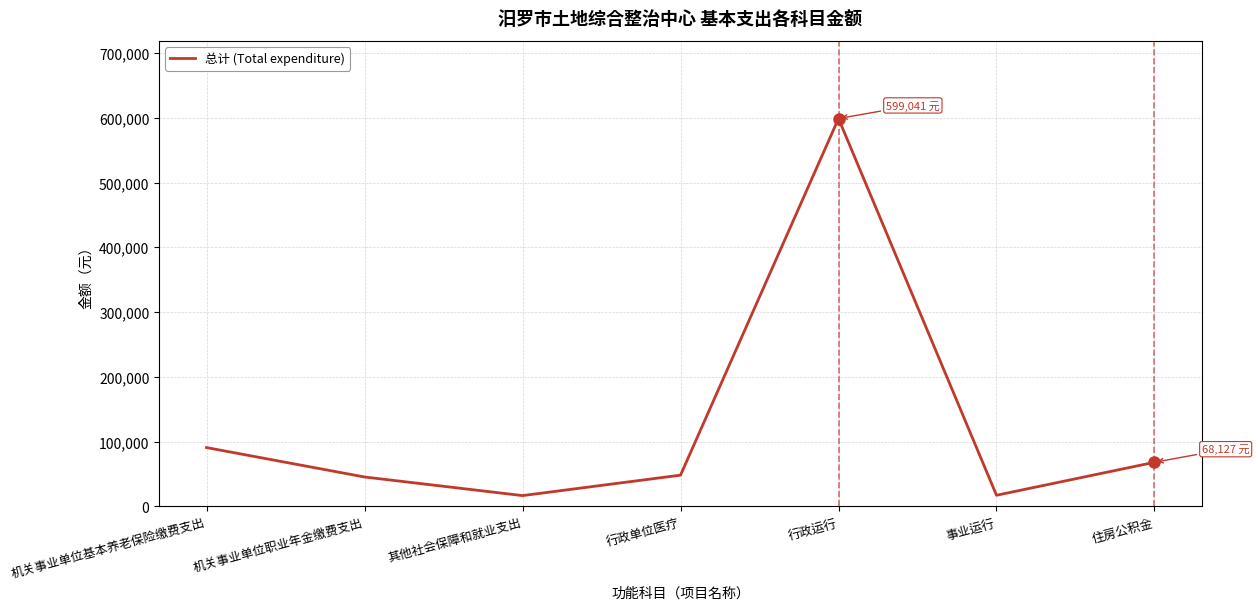

What is the sum of the values at 行政运行 and 机关事业单位职业年金缴费支出?

644459.6